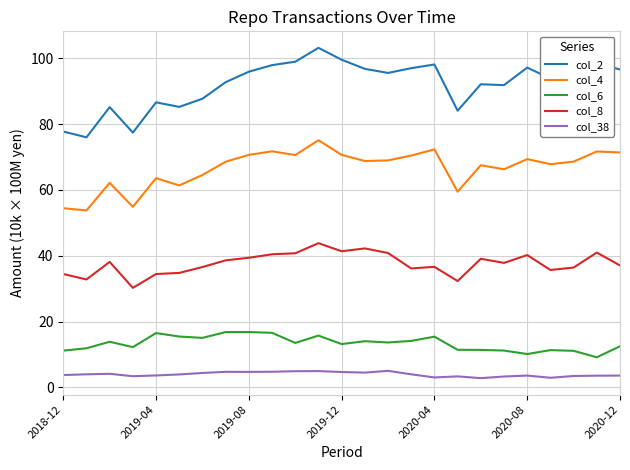

Rank the series by their maximum value, from highest to lowest.

col_2, col_4, col_8, col_6, col_38